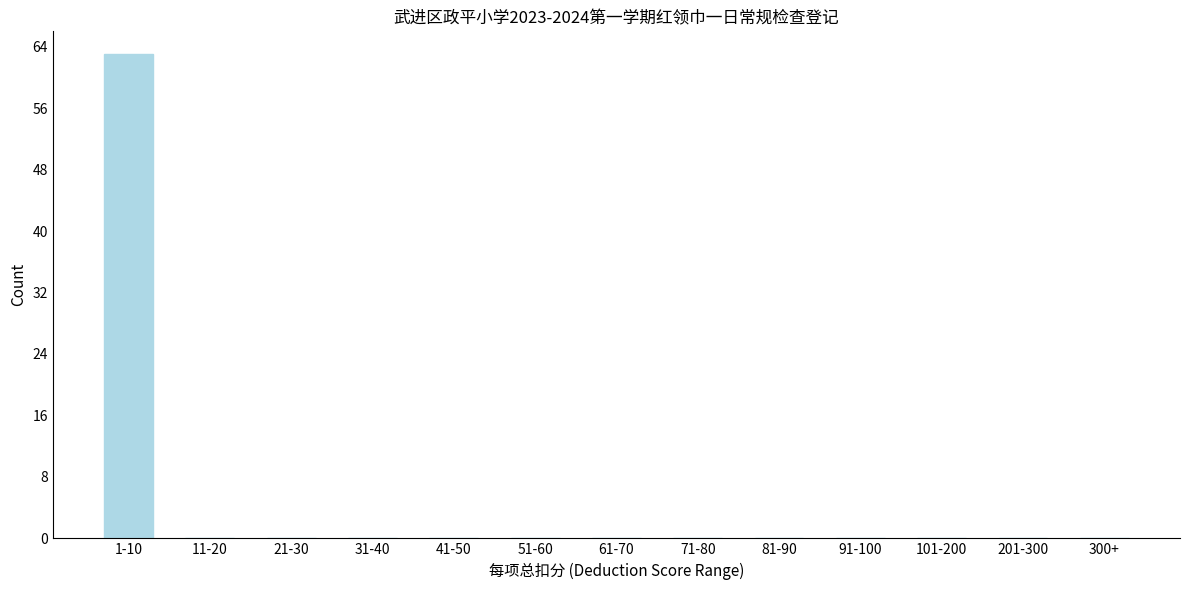

Reading left to right, list all the values displayed in this chart.

1-10=63	11-20=0	21-30=0	31-40=0	41-50=0	51-60=0	61-70=0	71-80=0	81-90=0	91-100=0	101-200=0	201-300=0	300+=0